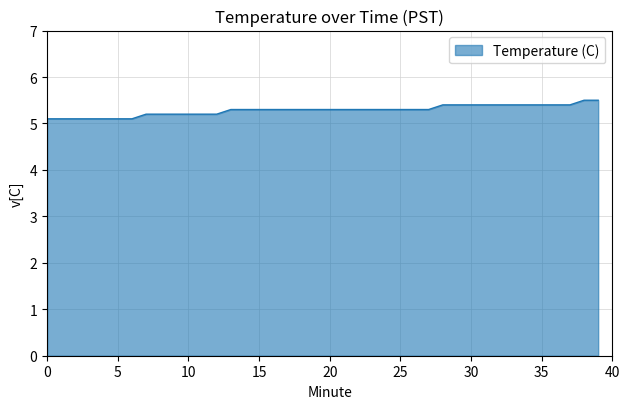

What is the smallest value displayed?

5.1